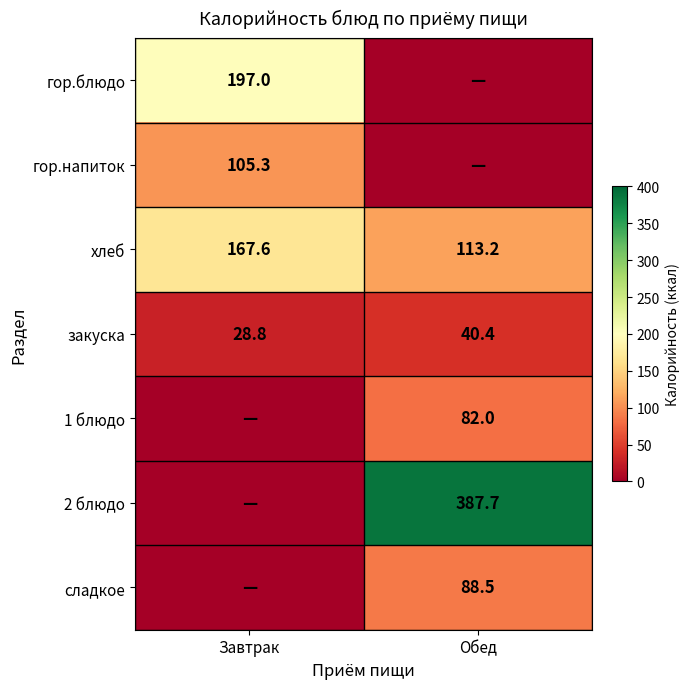

At which label does хлеб reach its peak?

Завтрак